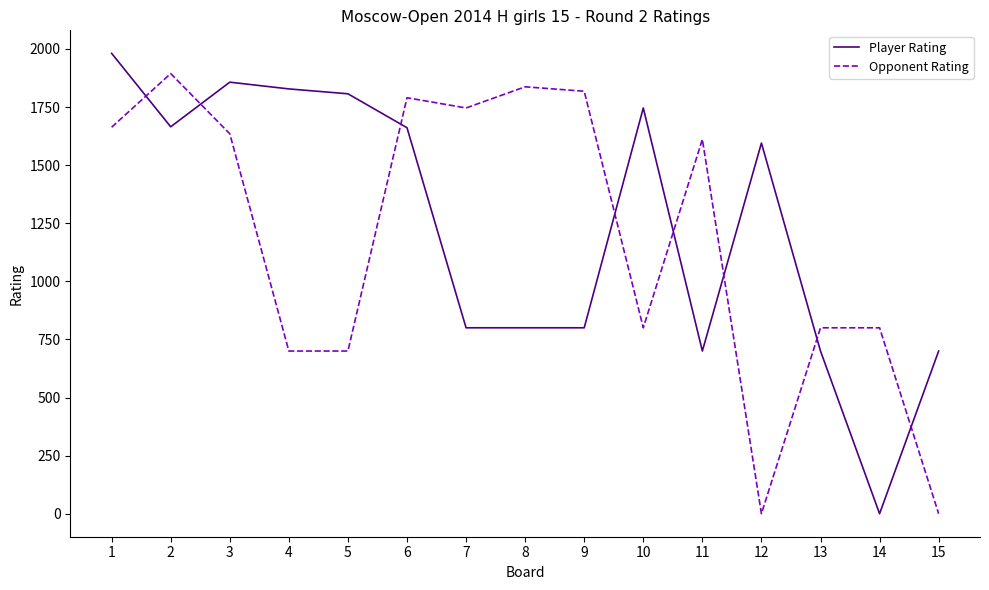

How many intersections are there between Player Rating and Opponent Rating?

8